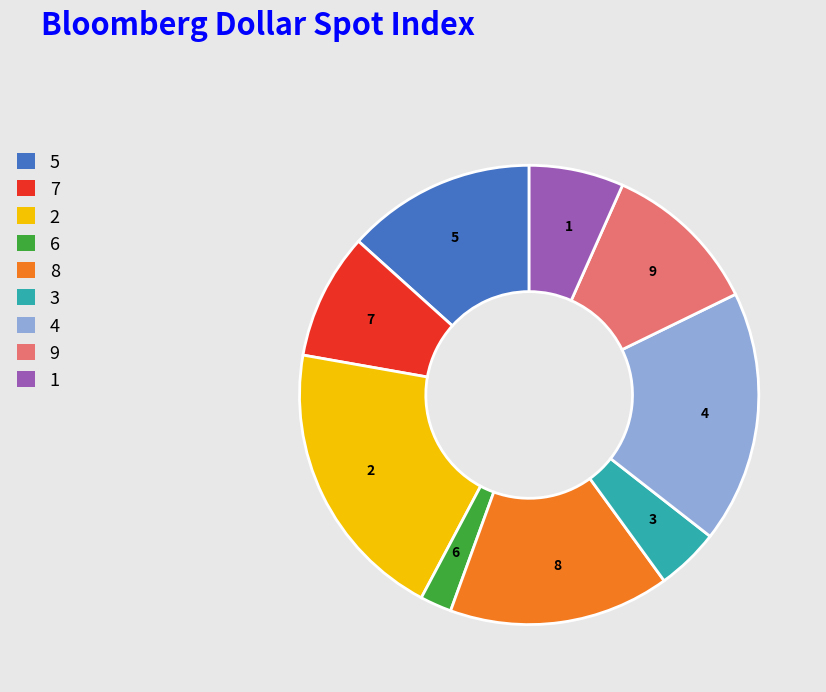

Is the sum of 1 and 7 greater than half?

No